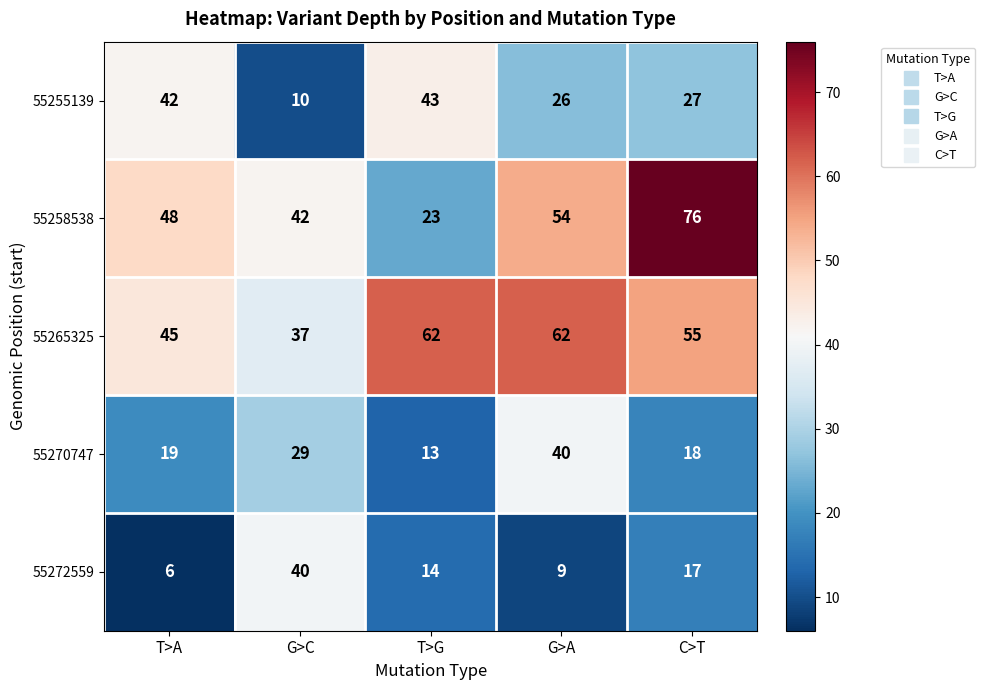

What is the lowest value of the 55272559 series?

6